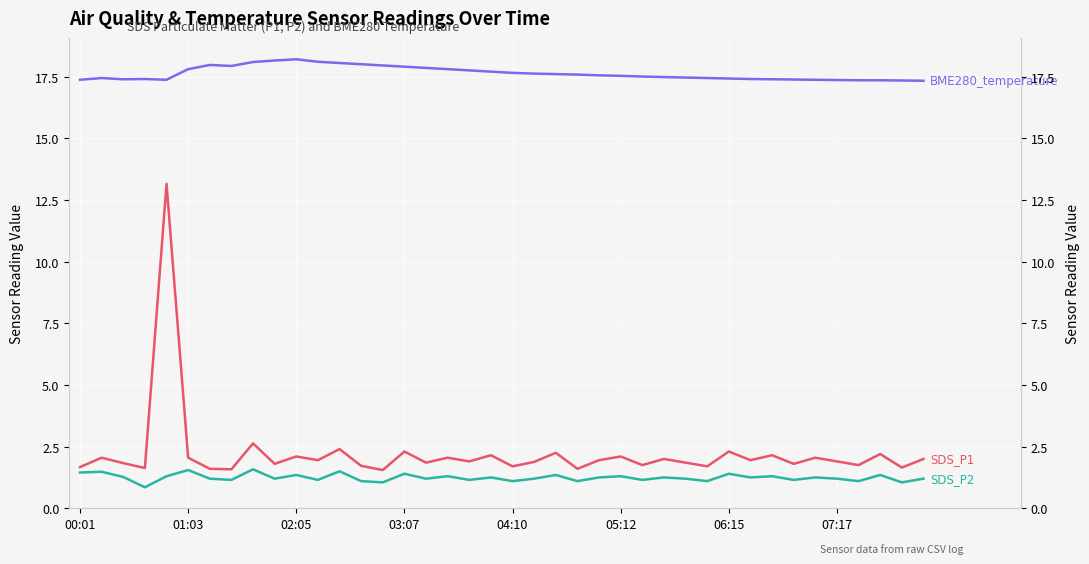

Between 19 and 10, which is larger?

19